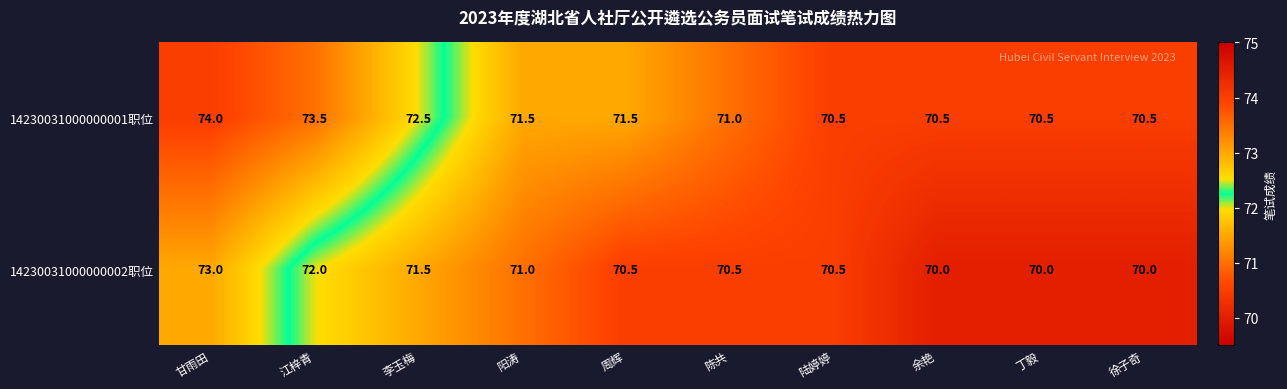

What is the spread (max minus min) of values at 丁毅?

0.5